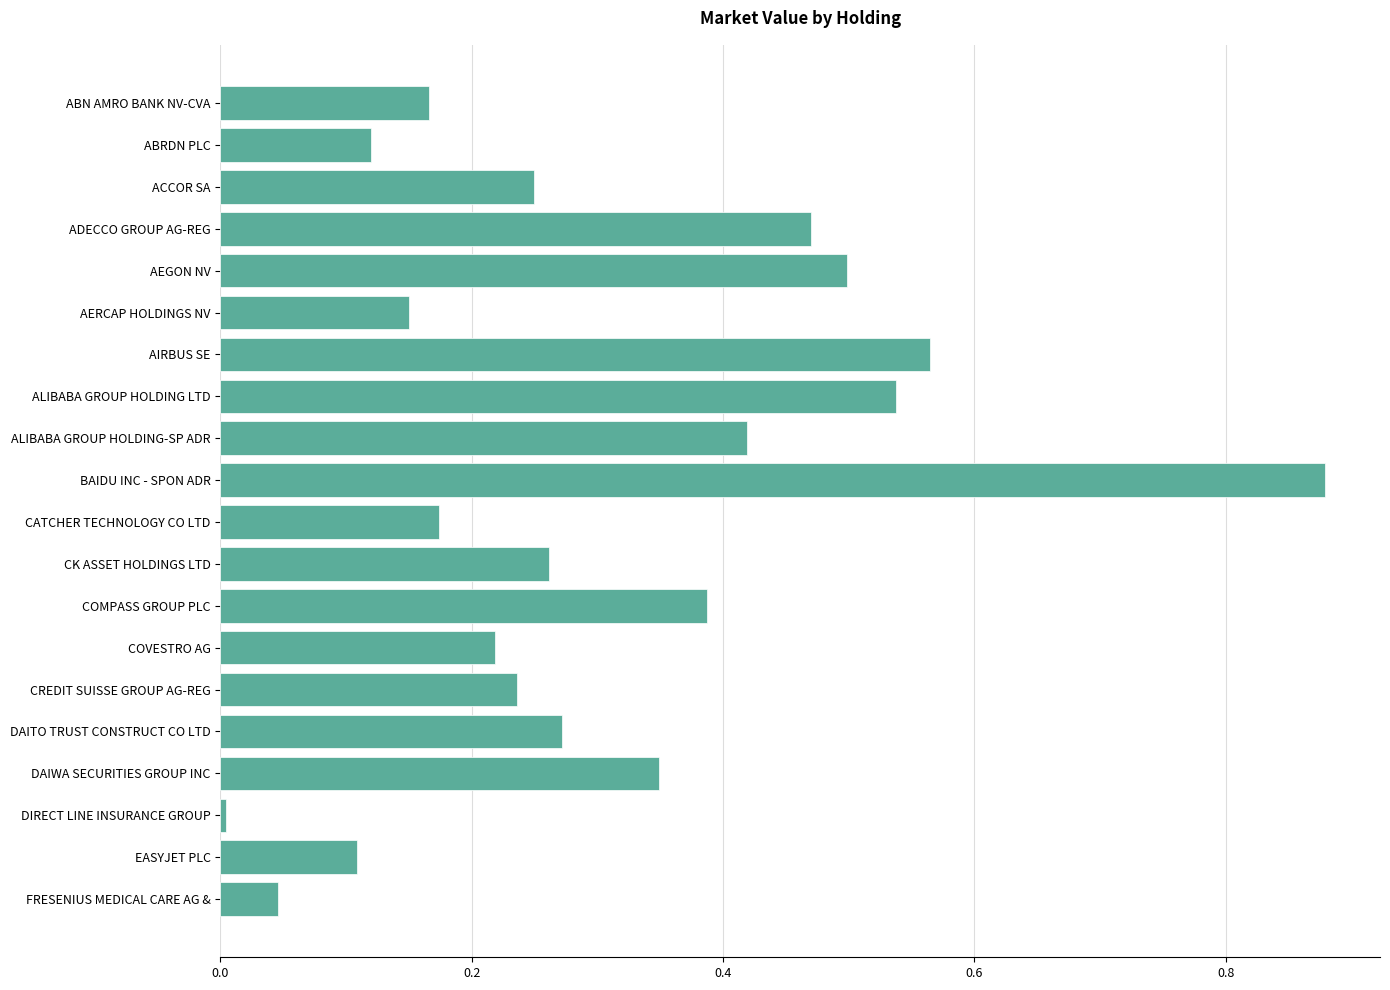

Which label corresponds to the largest value in the chart?

BAIDU INC - SPON ADR